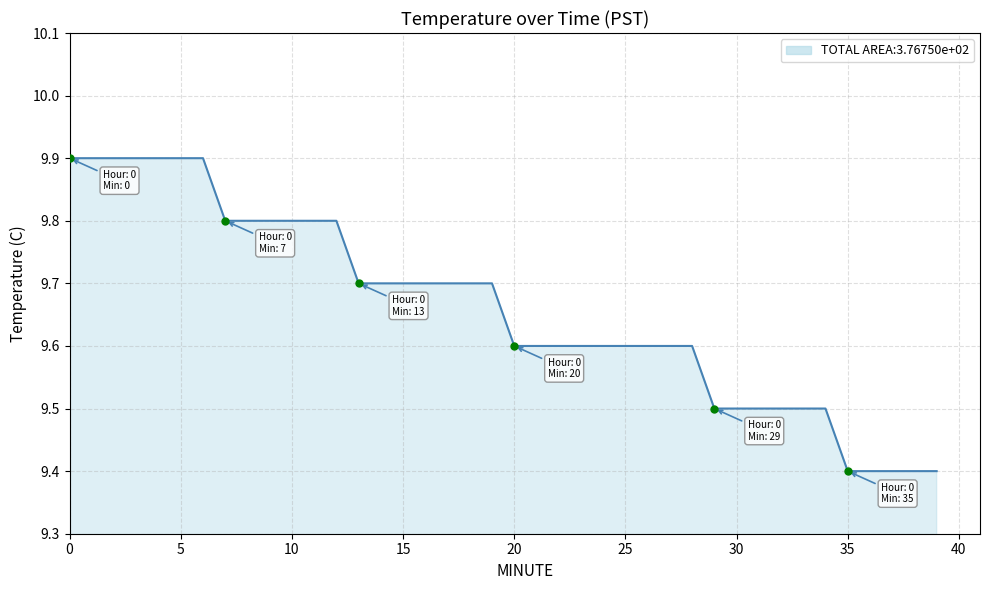

What is the maximum value shown in the chart?

9.9